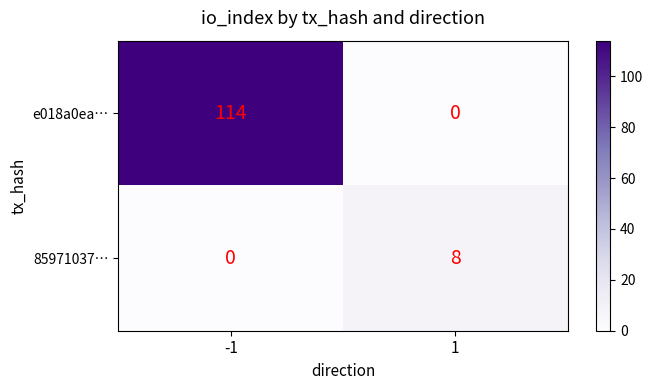

What is the maximum value shown in the chart?

114